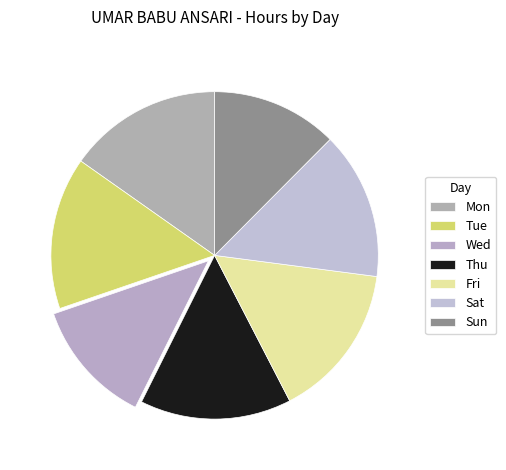

Between Tue and Fri, which is larger?

Fri